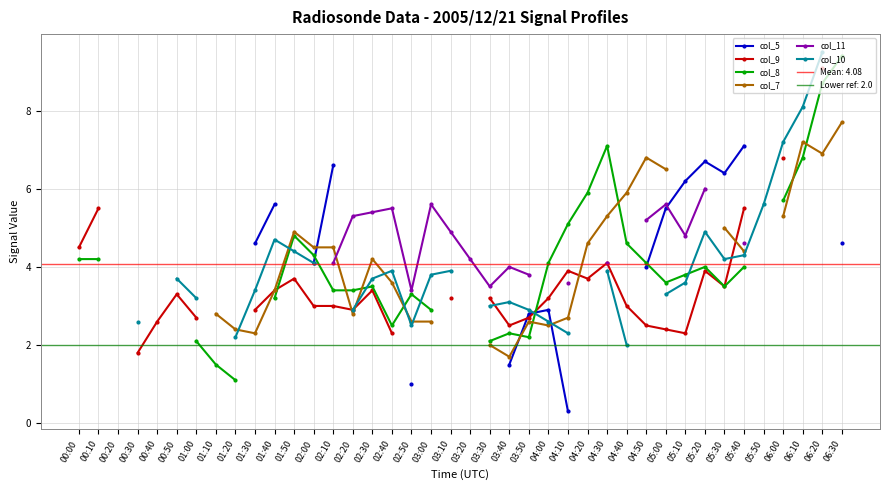

Which label corresponds to the largest value in the chart?

06:20